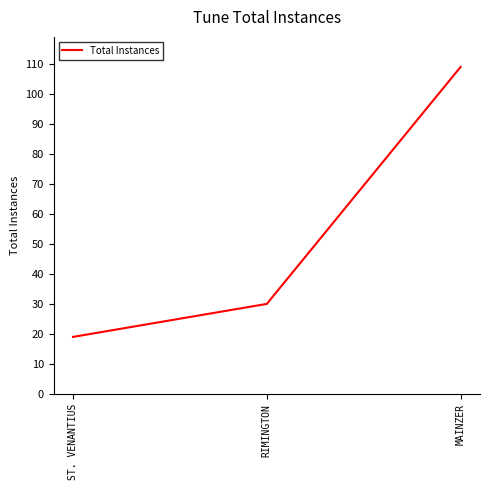

Which has a higher value, ST. VENANTIUS or RIMINGTON?

RIMINGTON